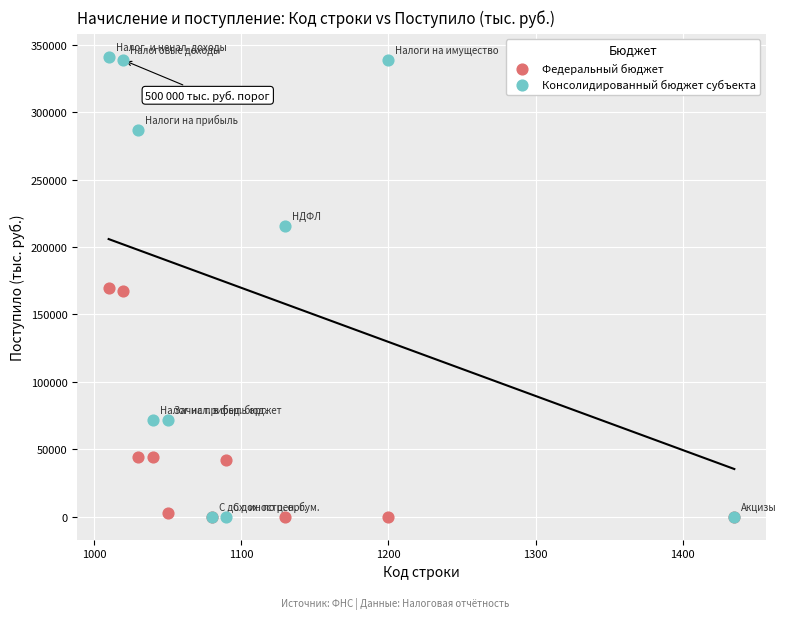

Which series has the widest spread of Y values?

Консолидированный бюджет субъекта